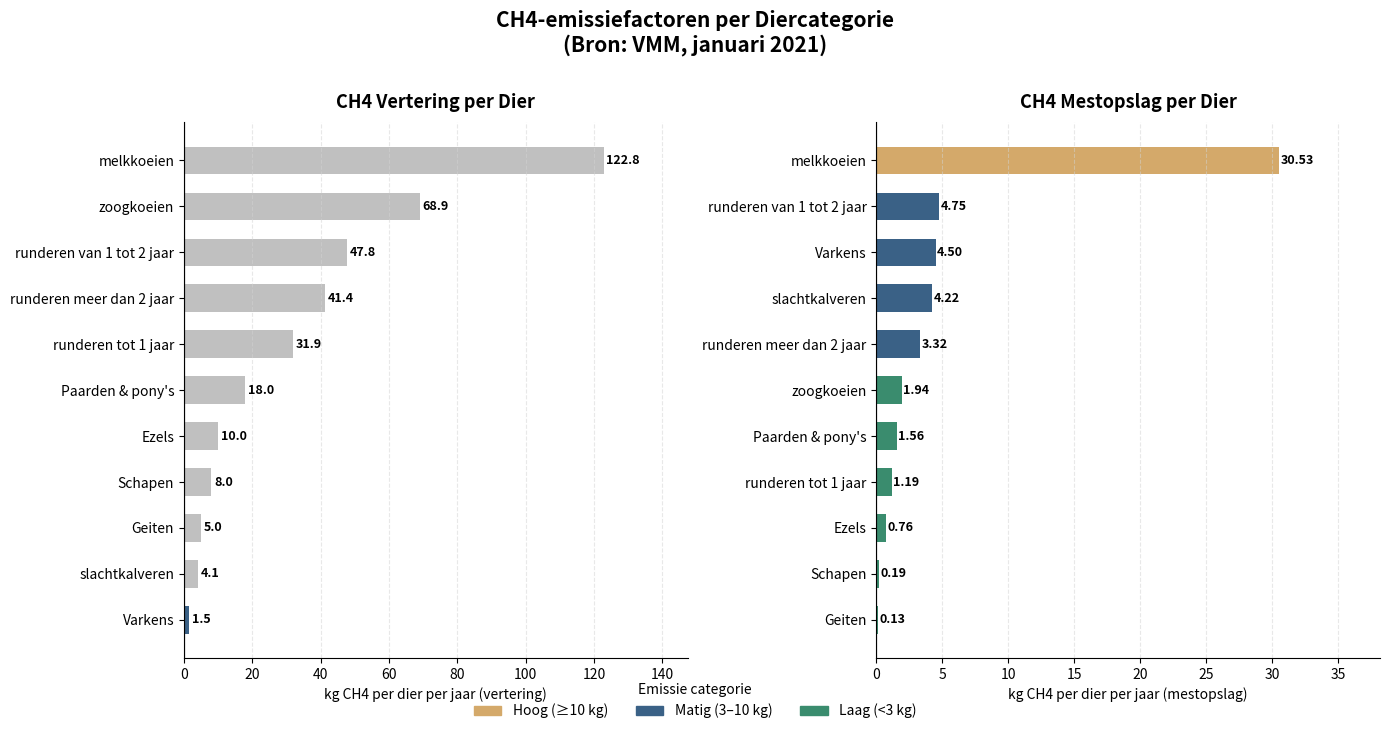

What is the value of the vertering bar at the 4th from the left?

8.0